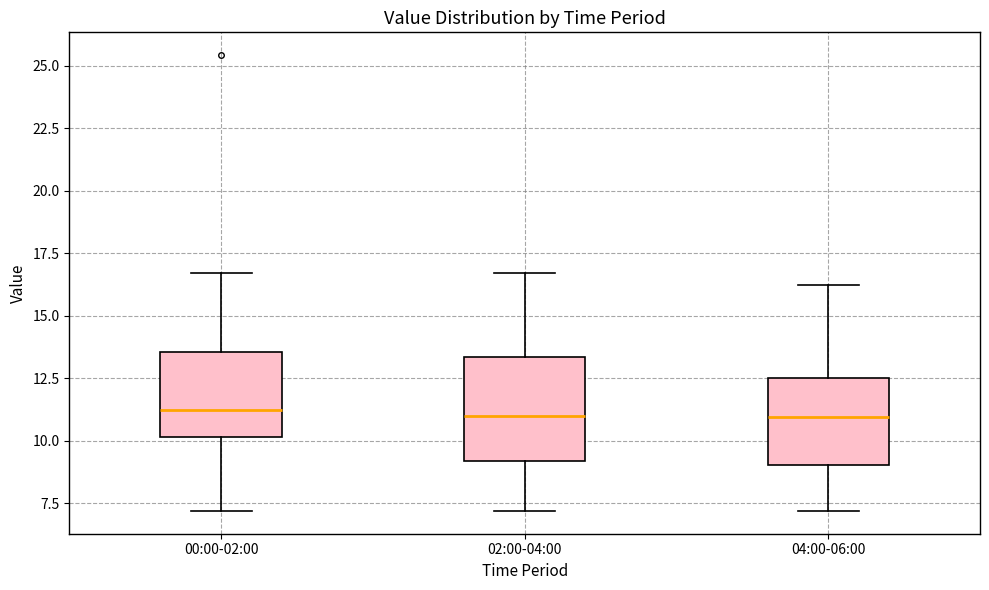

Reading left to right, read every box against the y-axis: the position of its median line, the range the box covers, and the ends of its whiskers. The values are not printed on the chart, so give them approximately, as read against the axis.

00:00-02:00: median 11.0, box 10.0 to 13.5, whiskers 7.0 to 16.5
02:00-04:00: median 11.0, box 9.0 to 13.5, whiskers 7.0 to 16.5
04:00-06:00: median 11.0, box 9.0 to 12.5, whiskers 7.0 to 16.0